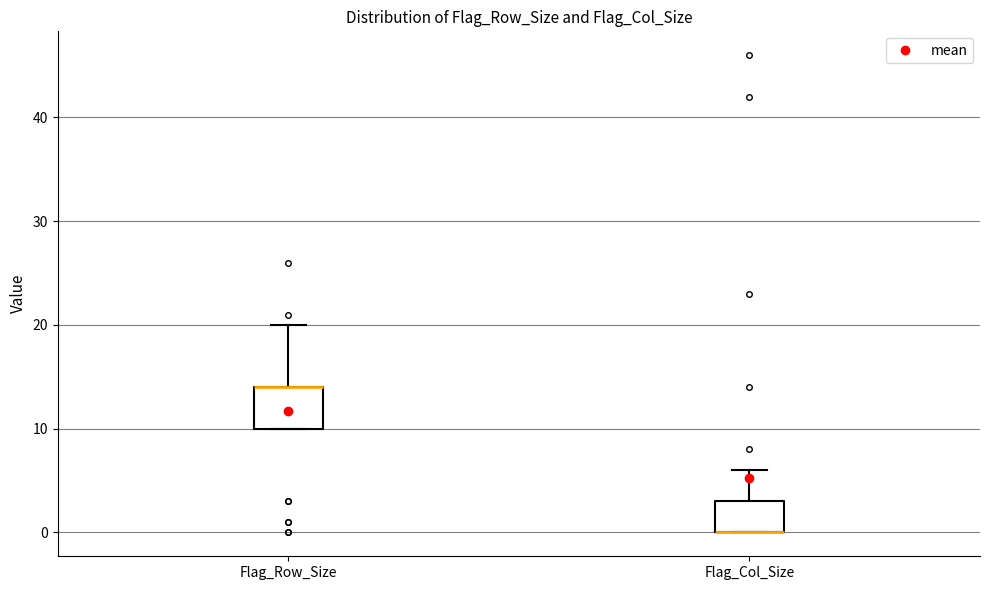

Reading left to right, transcribe this box plot: for each box, give where its median line is, the range the box spans, and where its two whiskers end, as read against the y-axis. The values are not printed on the chart, so give them approximately, as read against the axis.

Flag_Row_Size: median 14 (drawn on the box's upper edge), box 10 to 14, whiskers 10 to 20
Flag_Col_Size: median 0 (drawn on the box's lower edge), box 0 to 3, whiskers 0 to 6